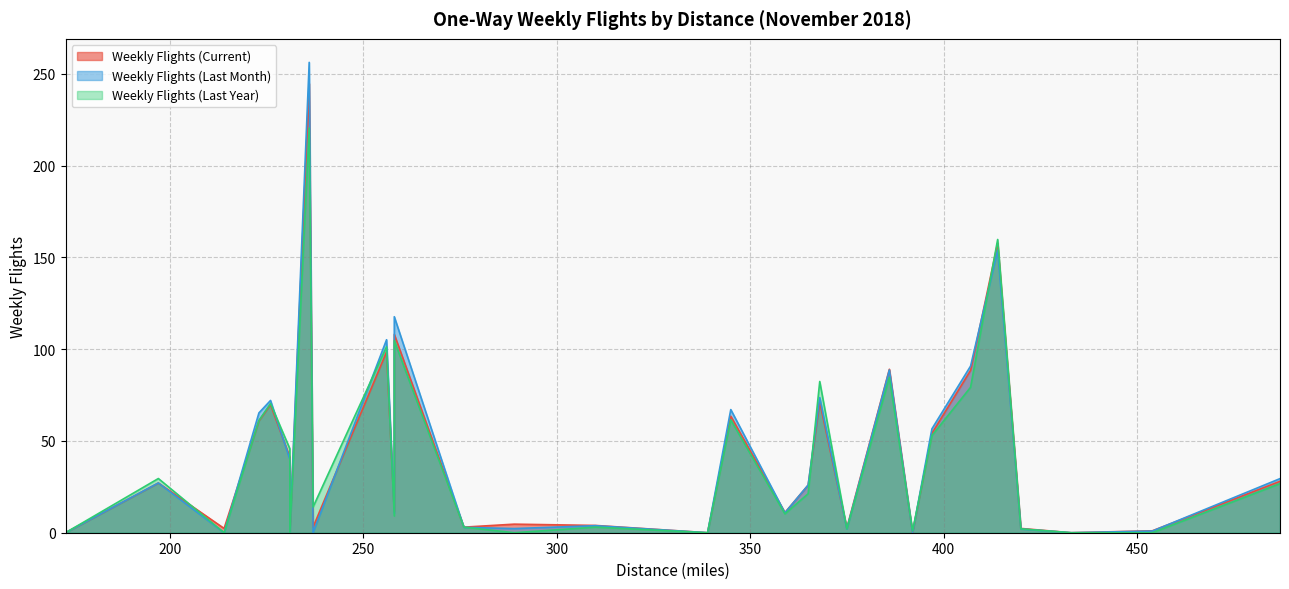

In Weekly Flights (Current), how many points are lower than both neighbors (excluding endpoints)?

10